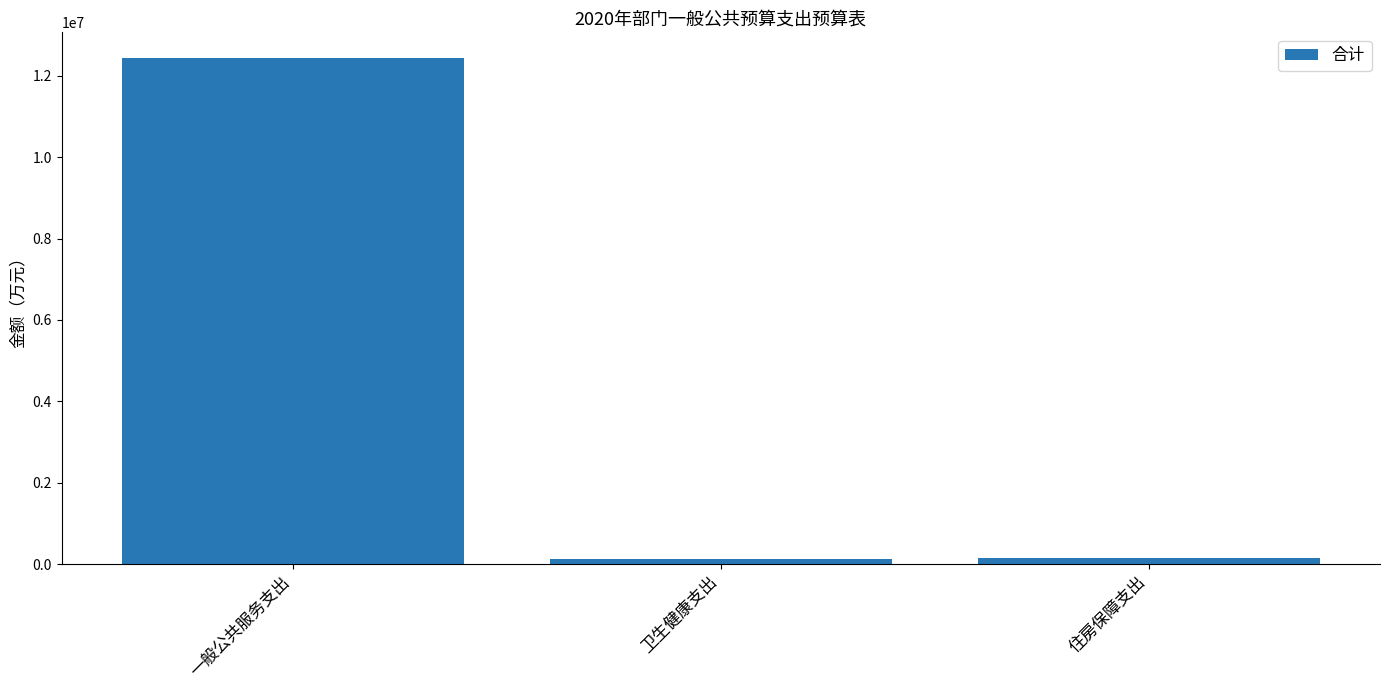

What is the change in value from 一般公共服务支出 to 住房保障支出?

-12294332.9